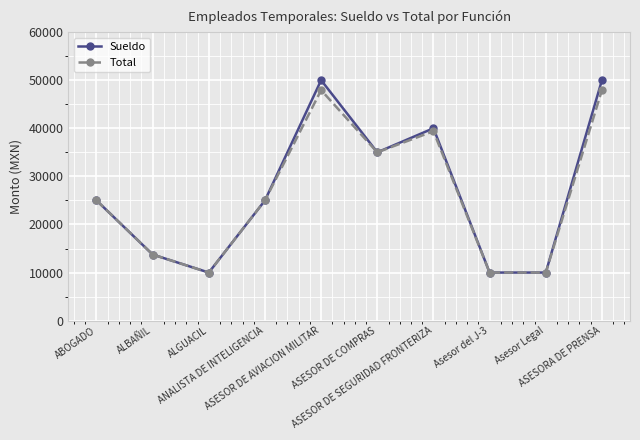

The value of Total at Asesor del J-3 is 2300.6. True or false?

False